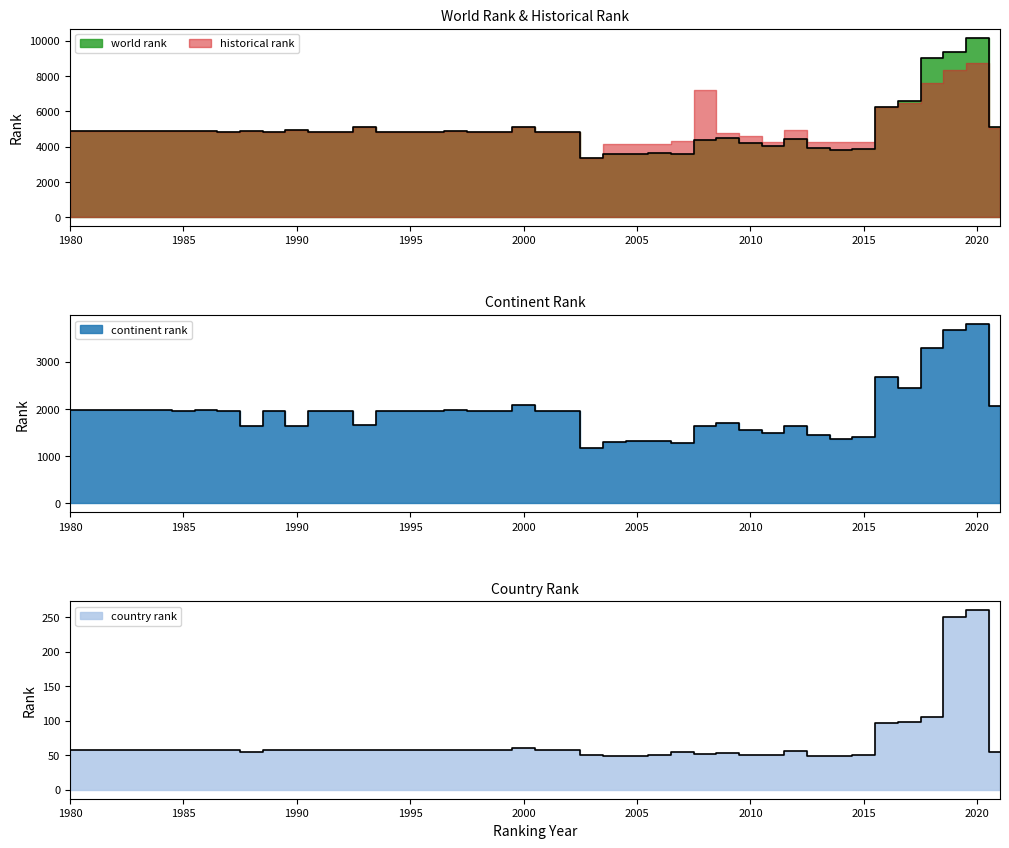

List the labels in order of continent rank value, largest first.

2020, 2019, 2018, 2016, 2017, 2000, 2021, 1997, 1986, 1984, 1980, 1981, 1985, 1987, 1989, 1991, 1992, 1994, 1995, 1996, 1998, 1999, 2001, 2002, 2009, 1993, 1990, 1988, 2008, 2012, 2010, 2011, 2013, 2015, 2014, 2006, 2005, 2004, 2007, 2003